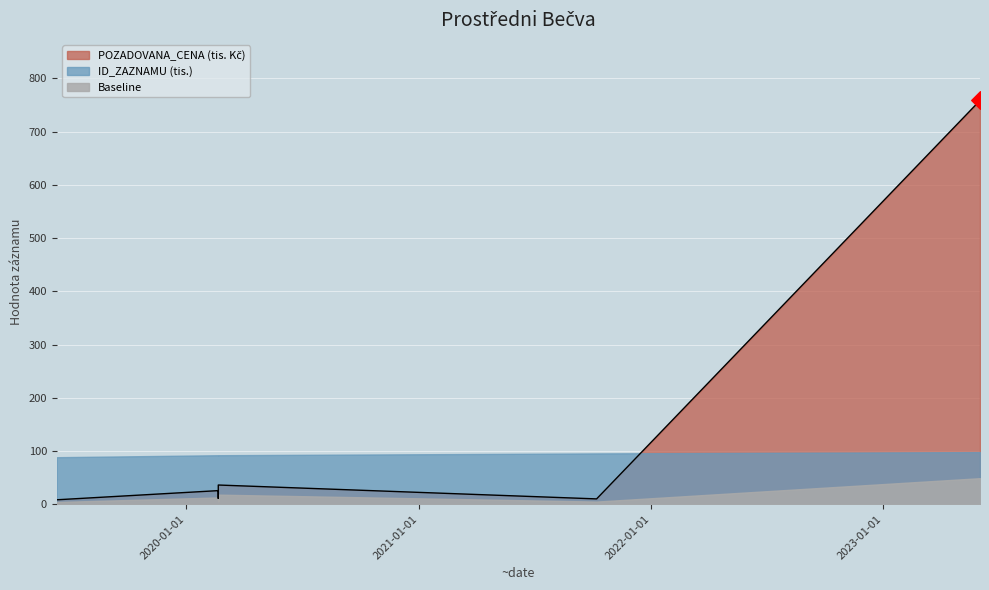

Approximately how many times larger is the value at 2020-02-20 compared to 2021-10-07?

1.1